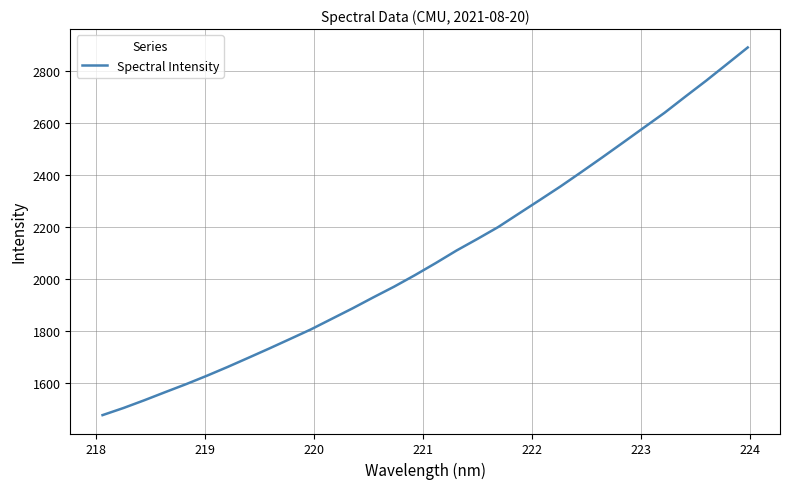

What is the average value?

2088.8